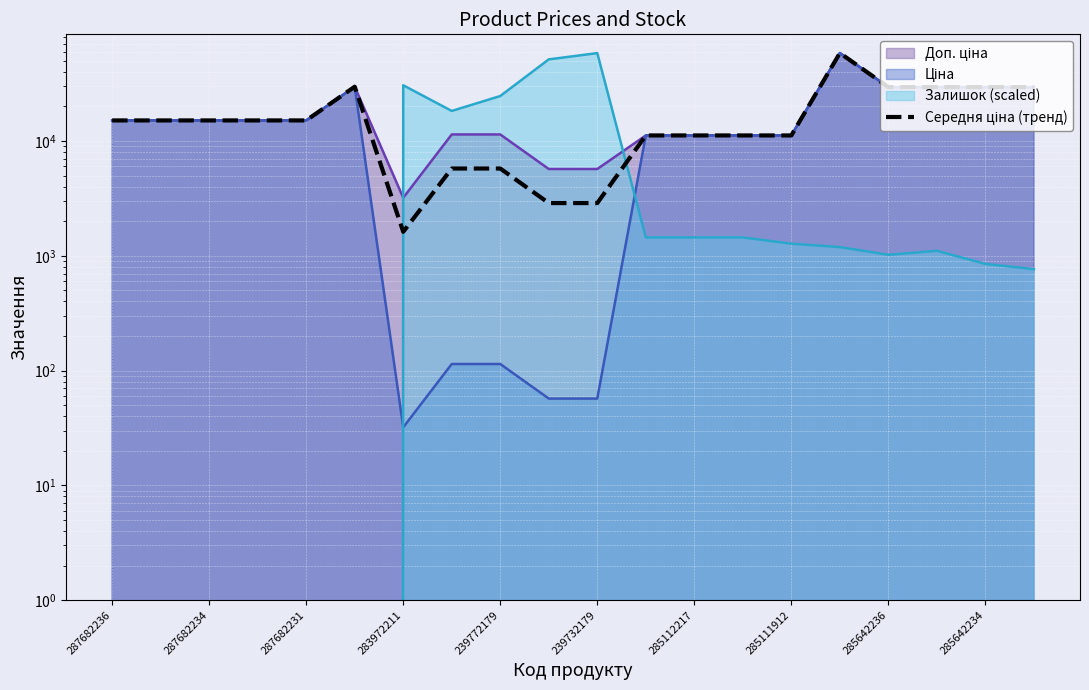

How many points are higher than both their immediate neighbors (excluding endpoints)?

2